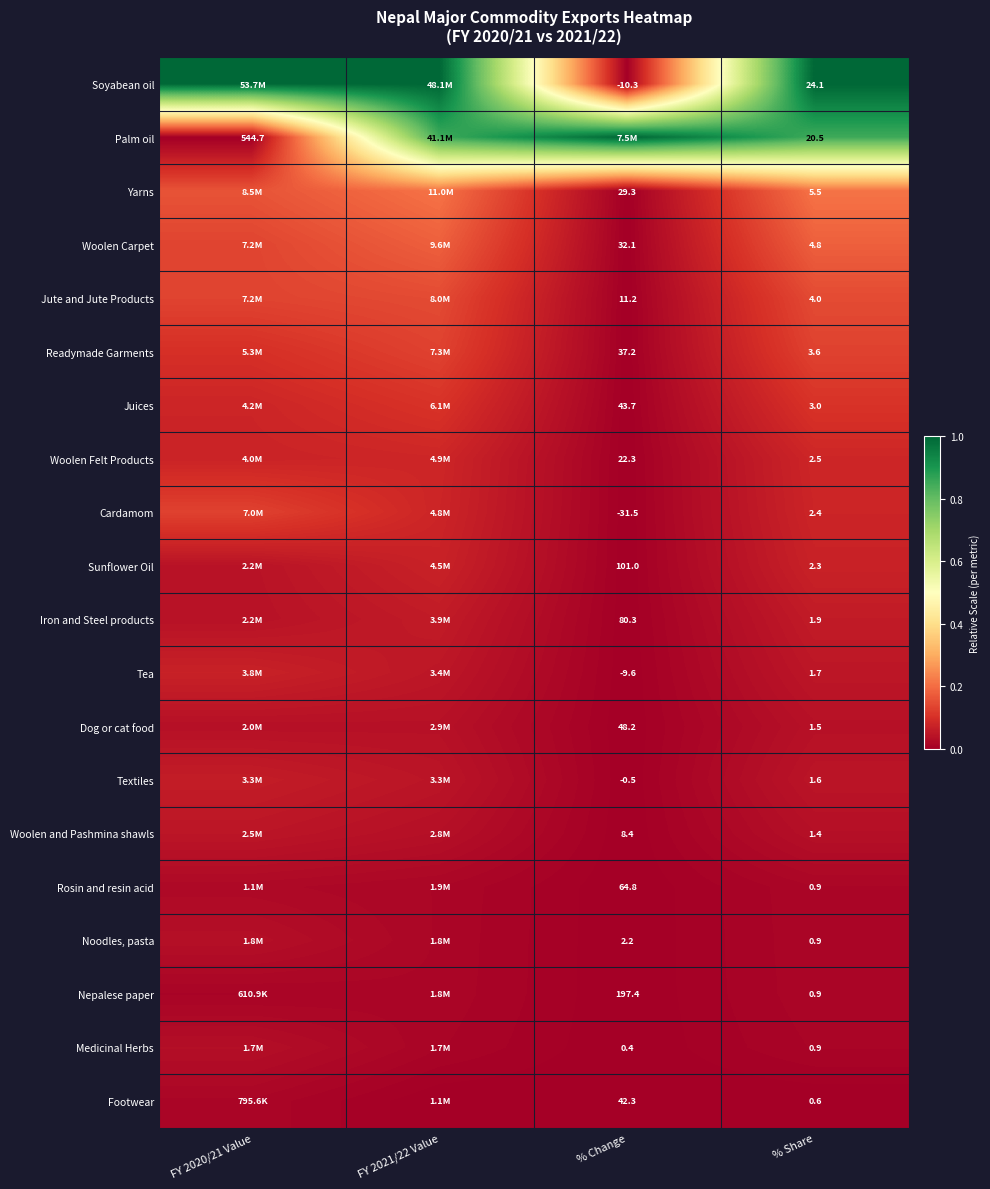

Is the value of Woolen Carpet at % Change greater than the value of Jute and Jute Products at % Change?

Yes